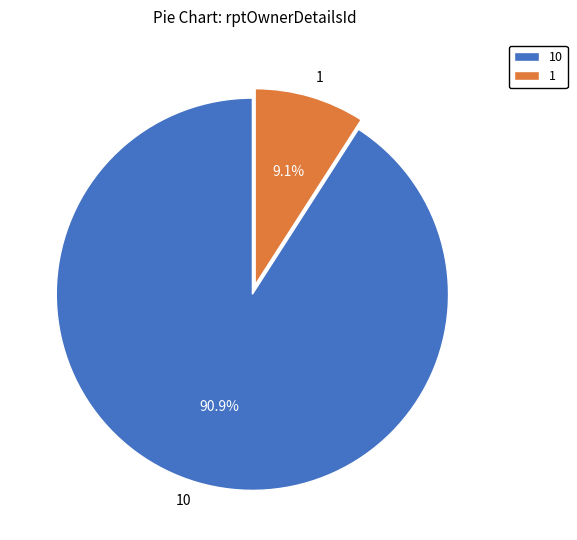

How many segments does this pie chart have?

2